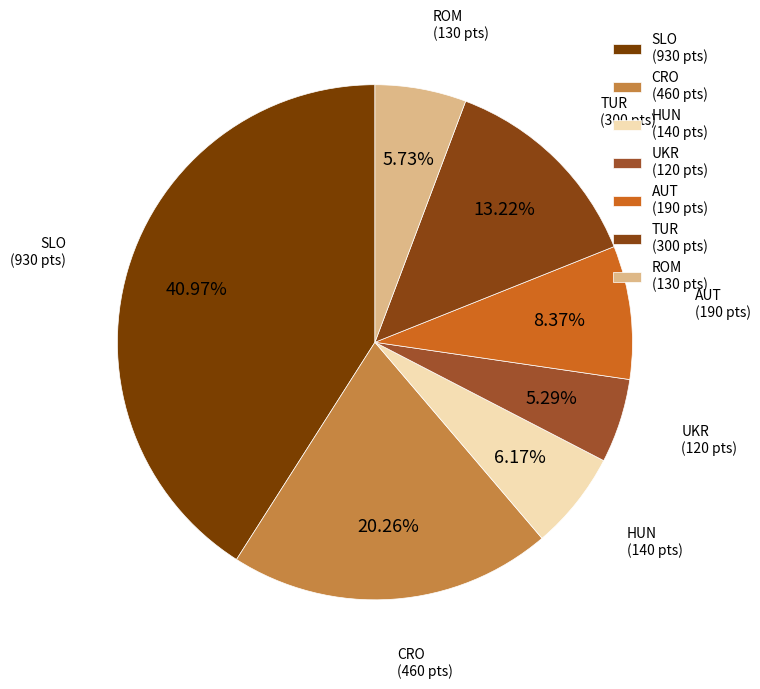

Is the sum of CRO (460 pts) and ROM (130 pts) greater than half?

No